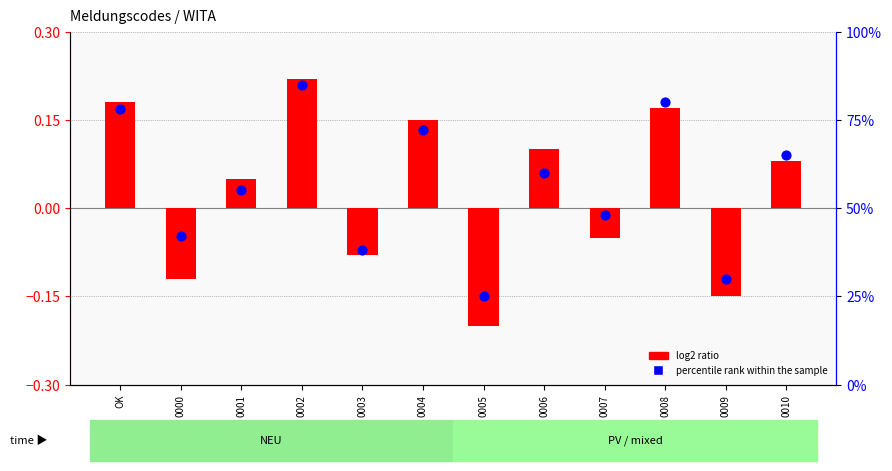

What are all the series names shown in the legend?

log2 ratio, percentile rank within the sample